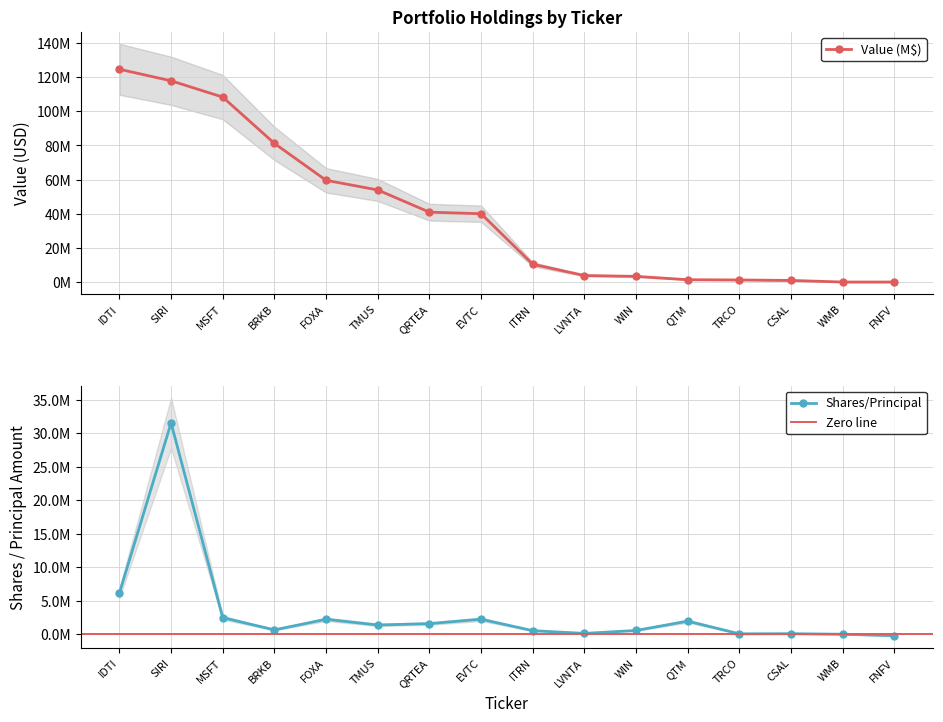

Does the chart have visible grid lines?

Yes